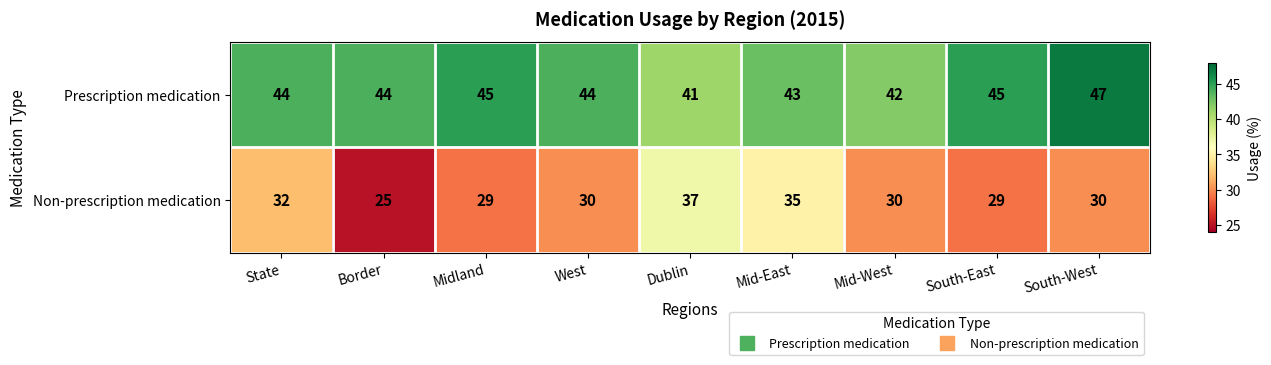

Reading left to right, transcribe all the data shown in this chart.

Prescription medication: State=44	Border=44	Midland=45	West=44	Dublin=41	Mid-East=43	Mid-West=42	South-East=45	South-West=47
Non-prescription medication: State=32	Border=25	Midland=29	West=30	Dublin=37	Mid-East=35	Mid-West=30	South-East=29	South-West=30